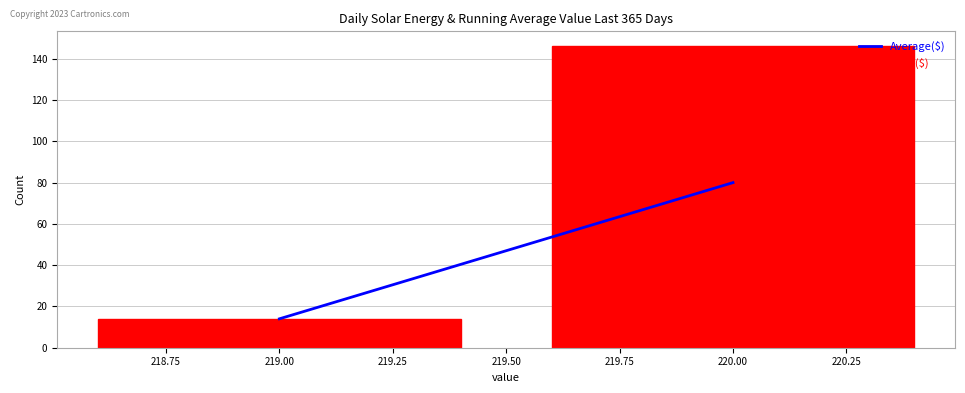

Reading left to right, transcribe this chart: for each bar, give the range it covers on the x-axis and its height. The values are not printed on the chart, so give them approximately, as read against the axis.

218.5 to 219.5: 14
219.5 to 220.5: 146